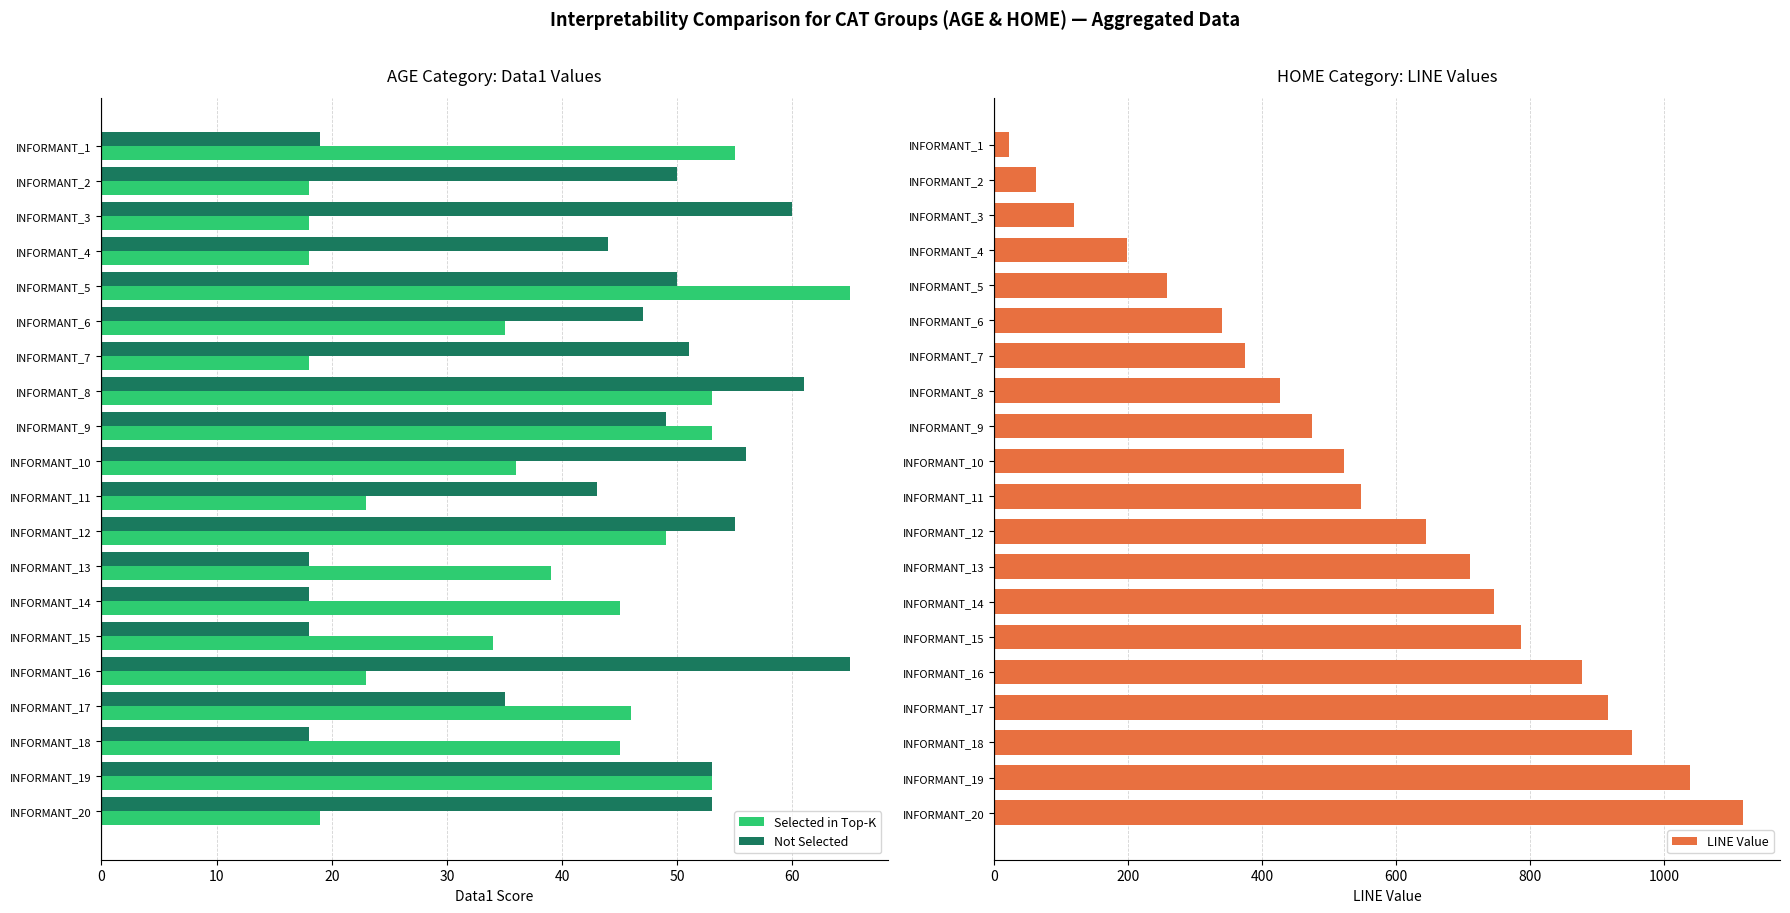

What is the average value of the Selected in Top-K series?

37